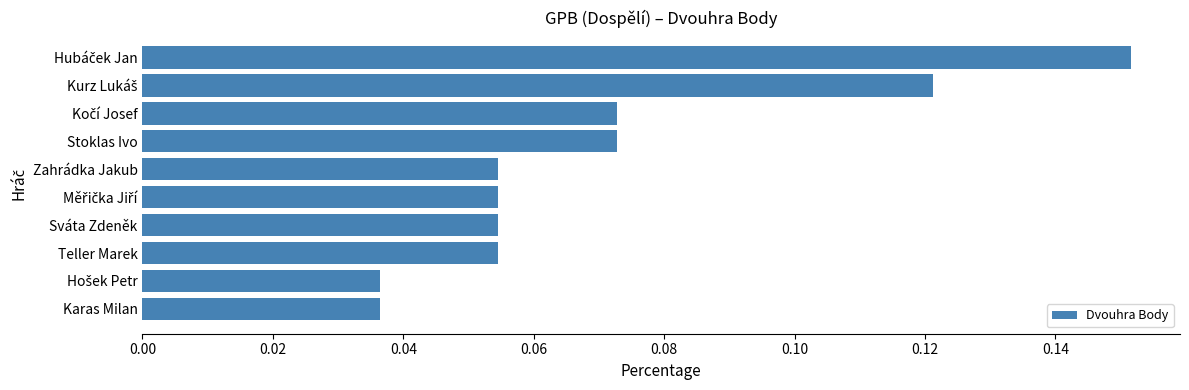

What is the sum of all values?

0.7